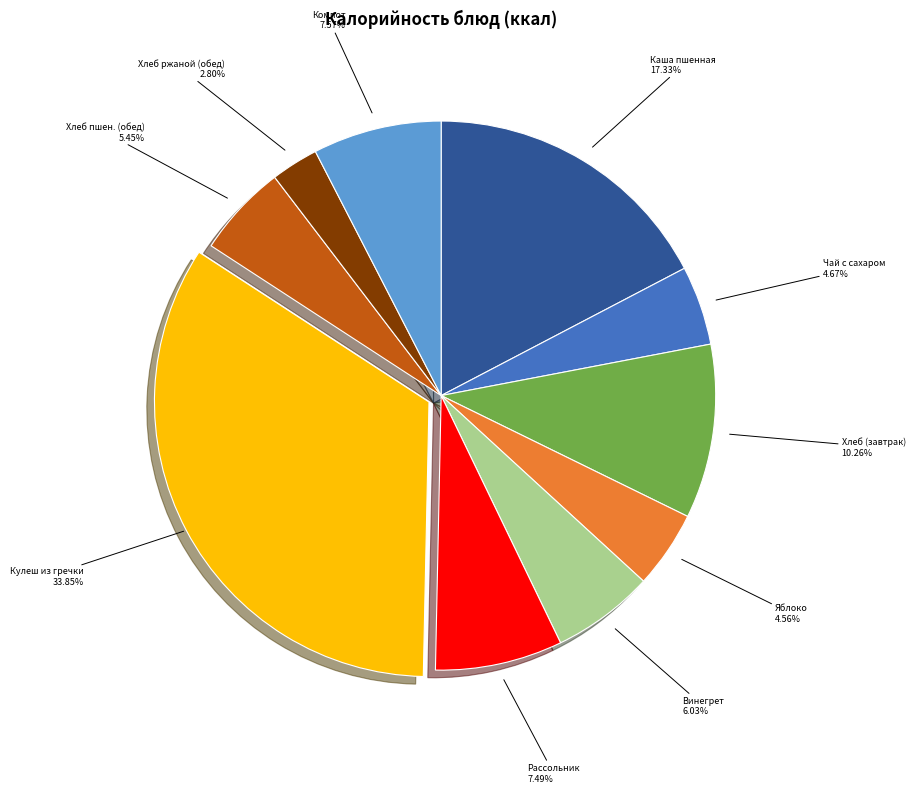

Is there any slice that represents more than half of the pie?

No